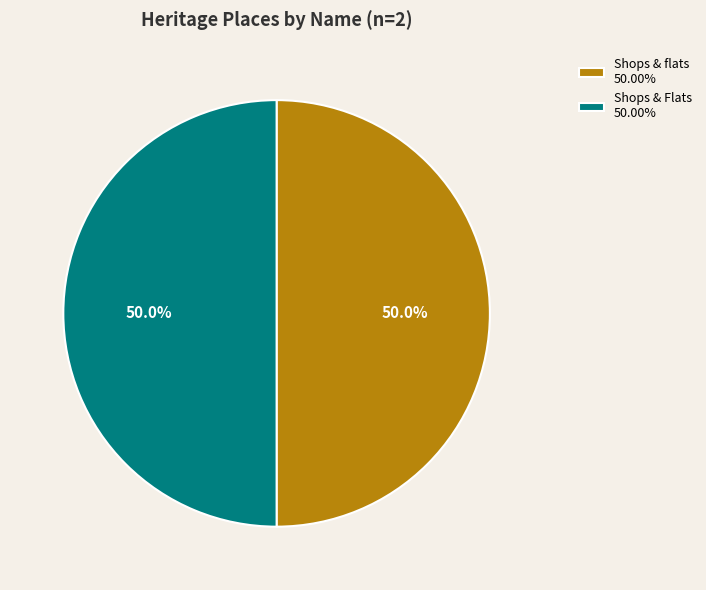

How many segments does this pie chart have?

2